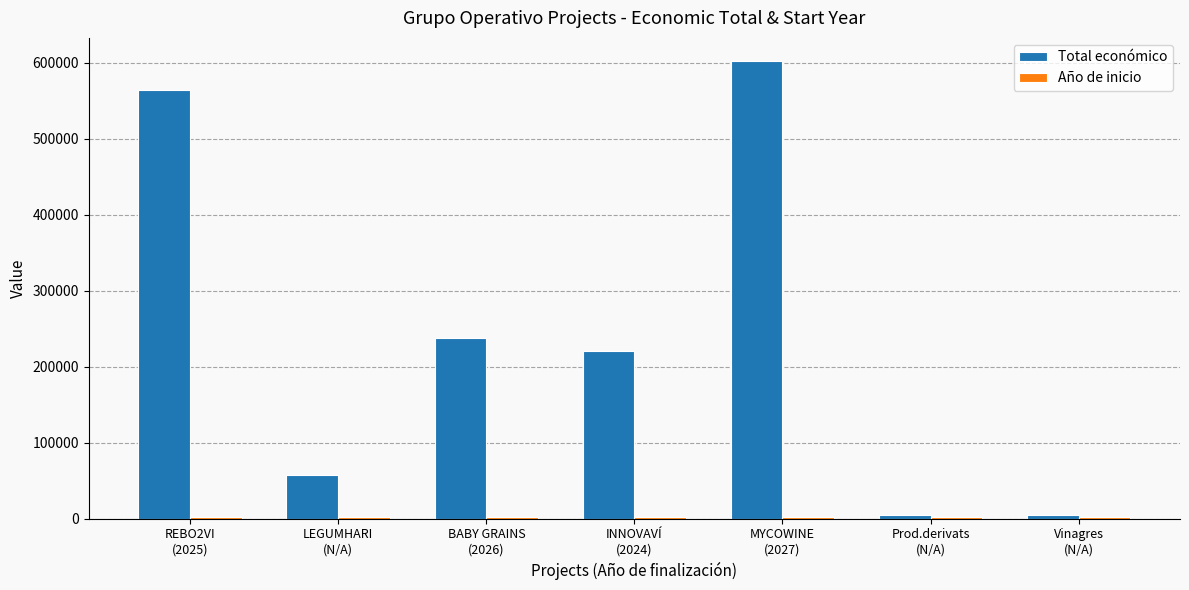

Which series has the largest total across all categories?

Total económico